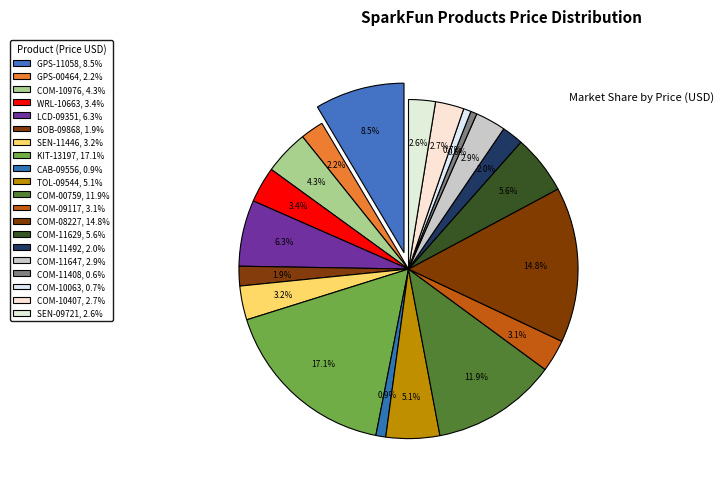

What percentage do COM-09117 and COM-00759 together represent?

15.0%